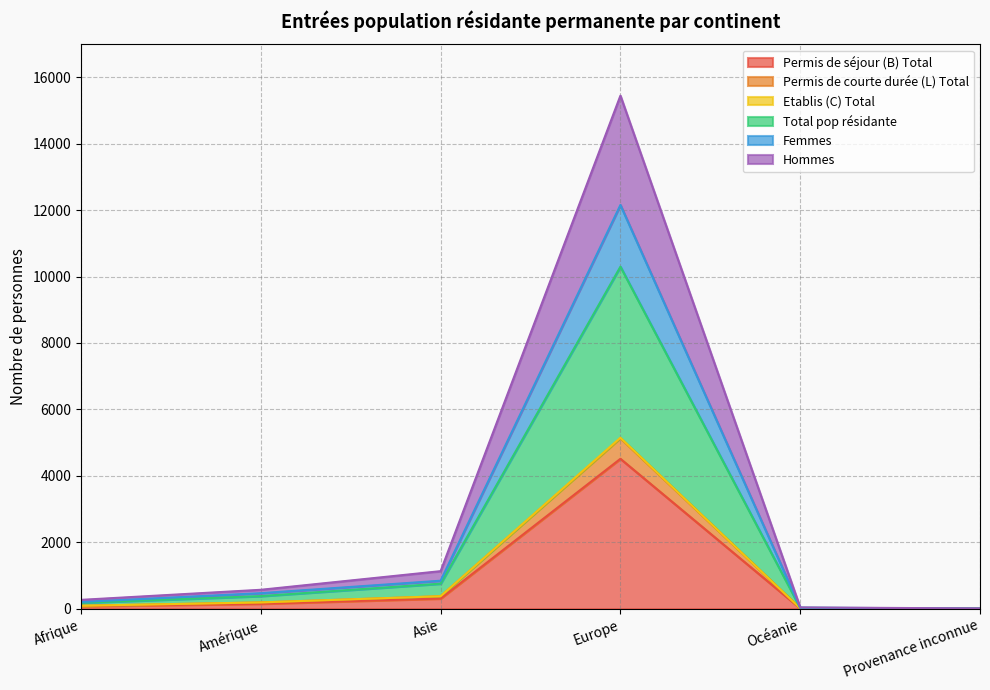

What are all the series names shown in the legend?

Permis de séjour (B) Total, Permis de courte durée (L) Total, Etablis (C) Total, Total pop résidante, Femmes, Hommes